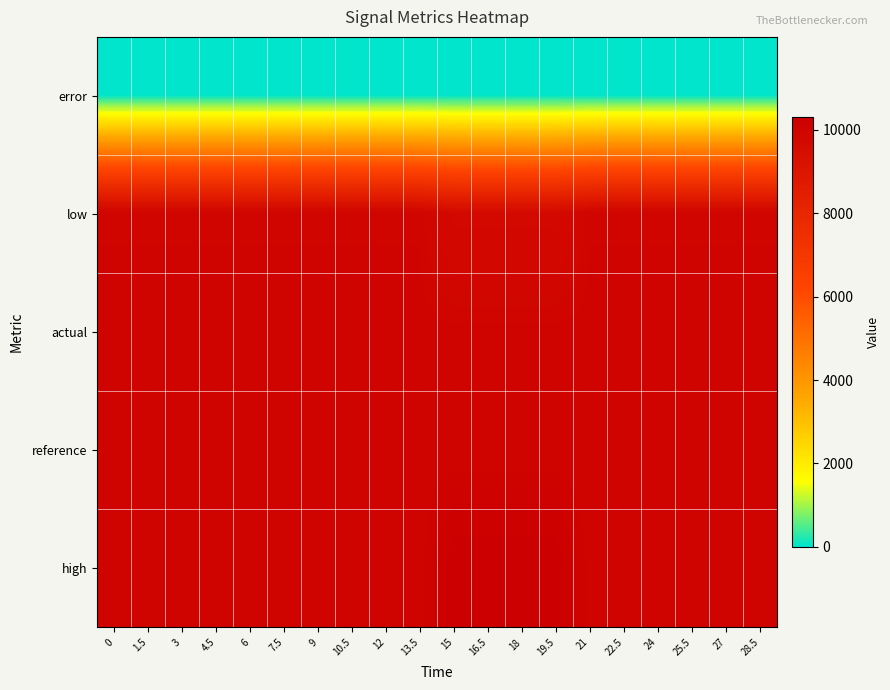

Rank the series by their maximum value, from lowest to highest.

error, low, actual, reference, high